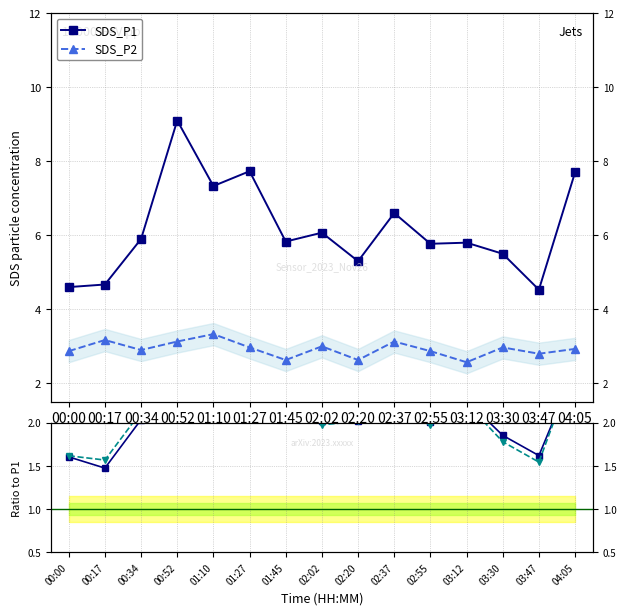

What is the sum of all Ratio P1/P2 values?

31.6